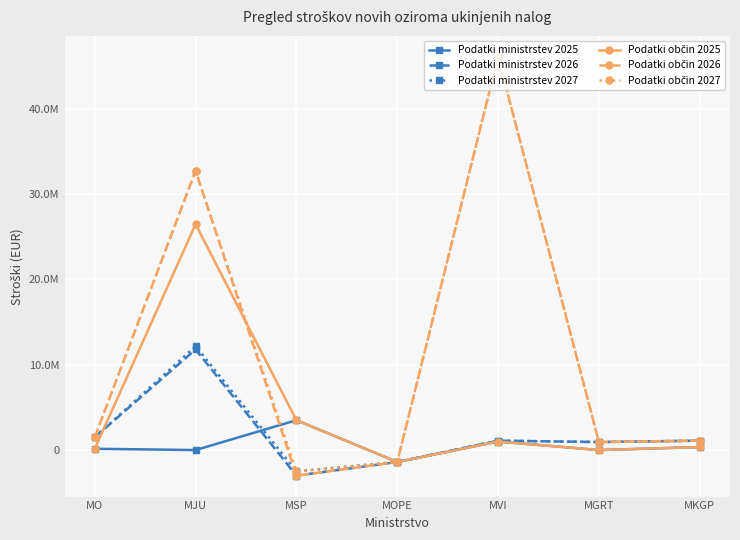

What is the sum of all Podatki ministrstev 2027 values?

12920000.0